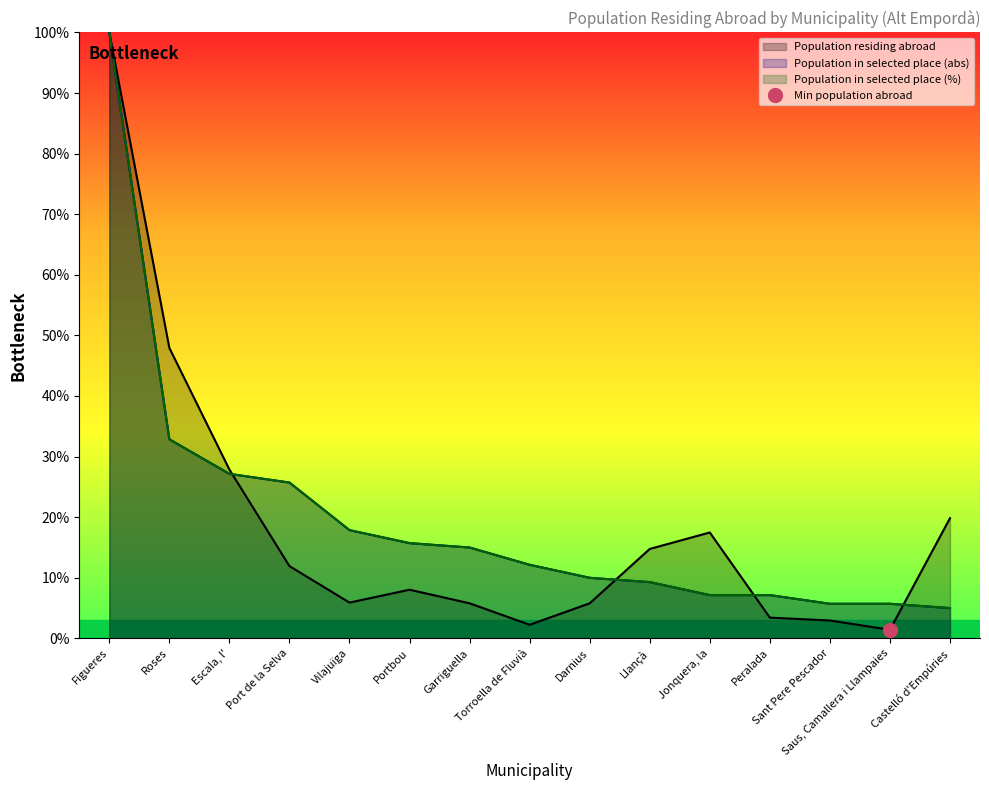

What is the difference between the second highest and minimum values in the Population residing abroad series?

46.5